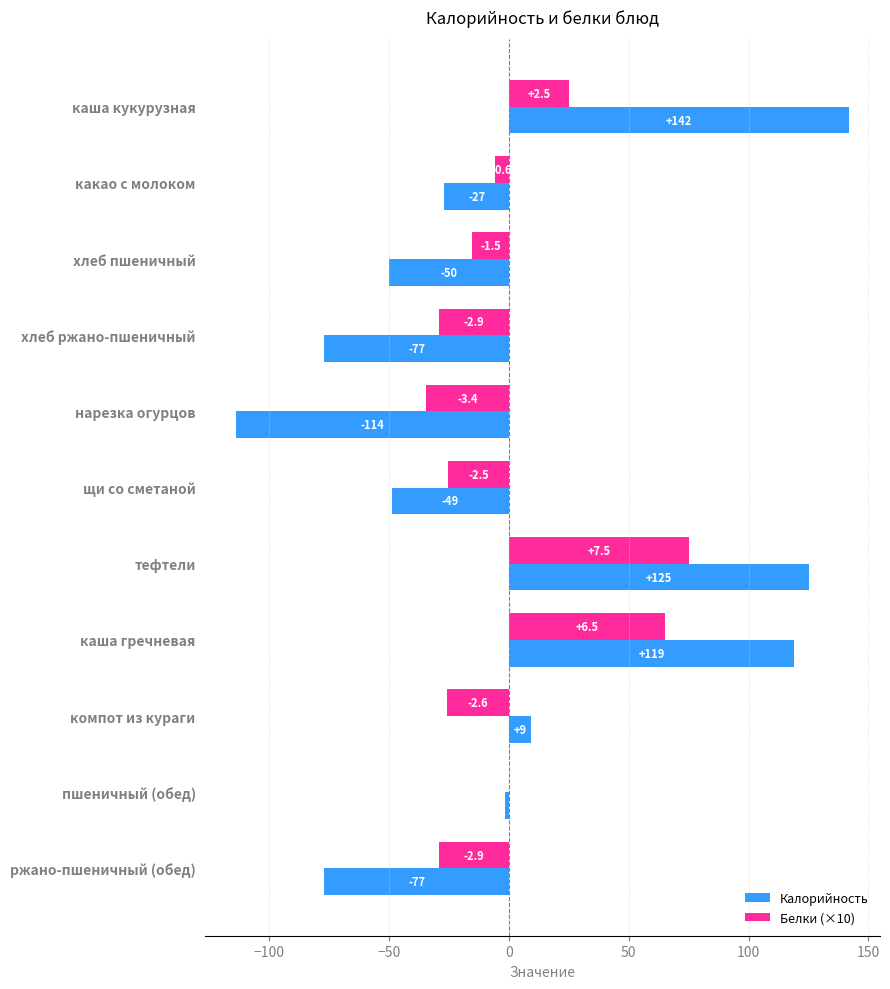

At which category is the sum across all series the highest?

тефтели